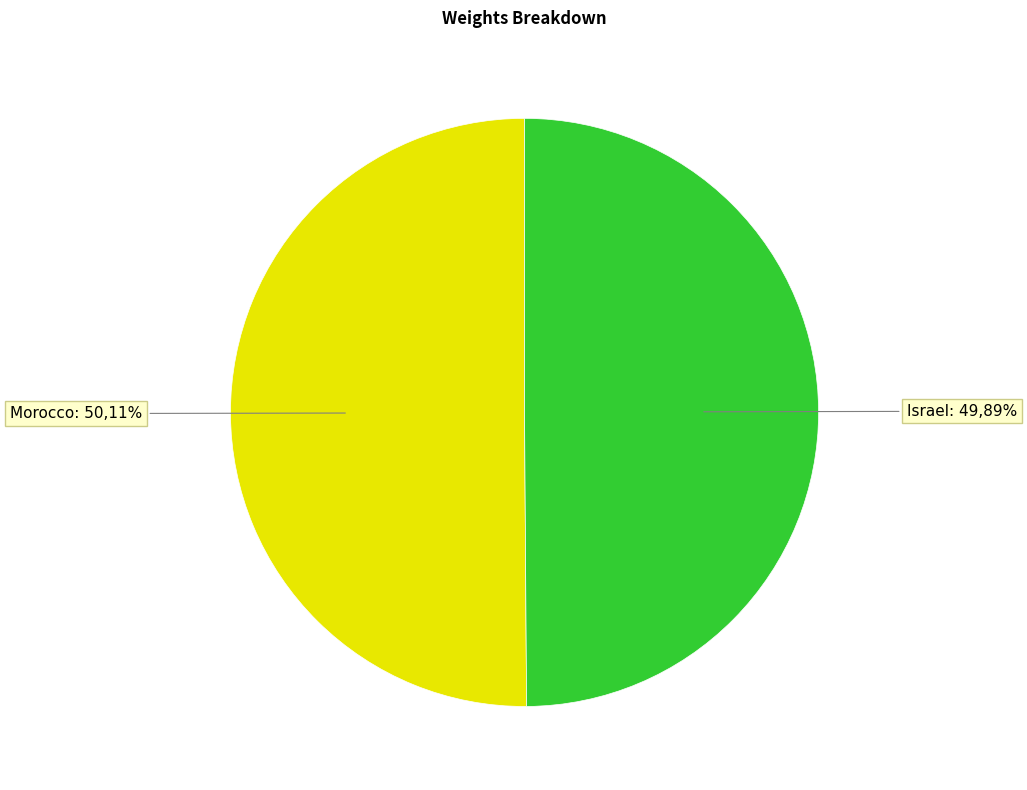

Count the number of slices in the pie.

2